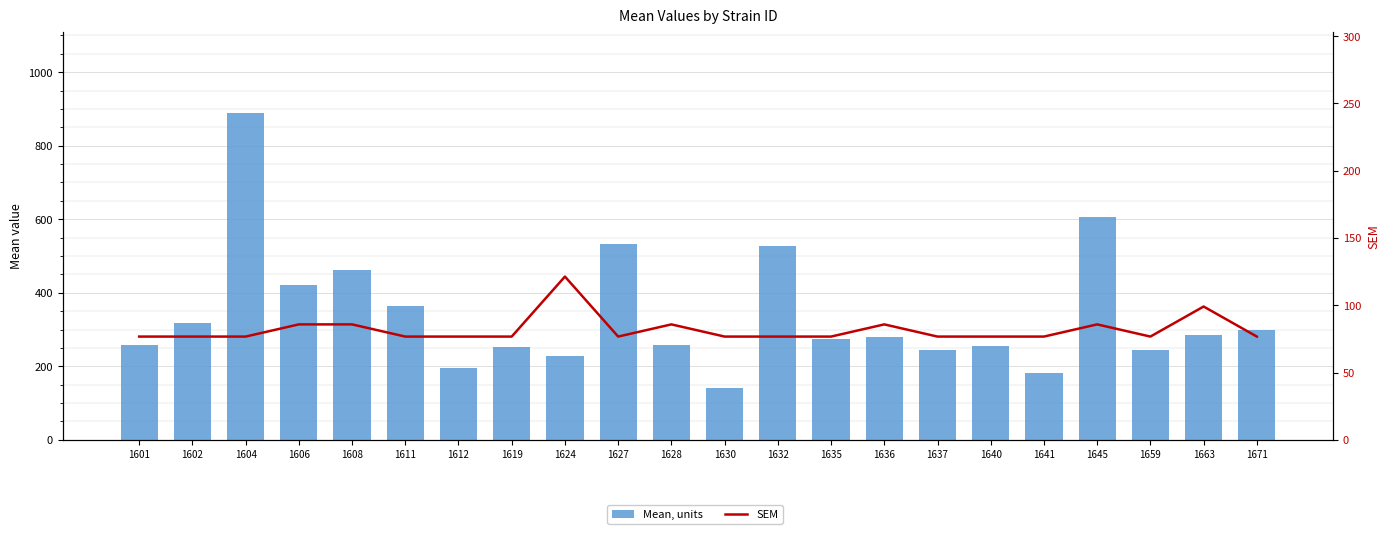

Is the value of SEM at 1612 greater than the value of Mean, units at 1619?

No